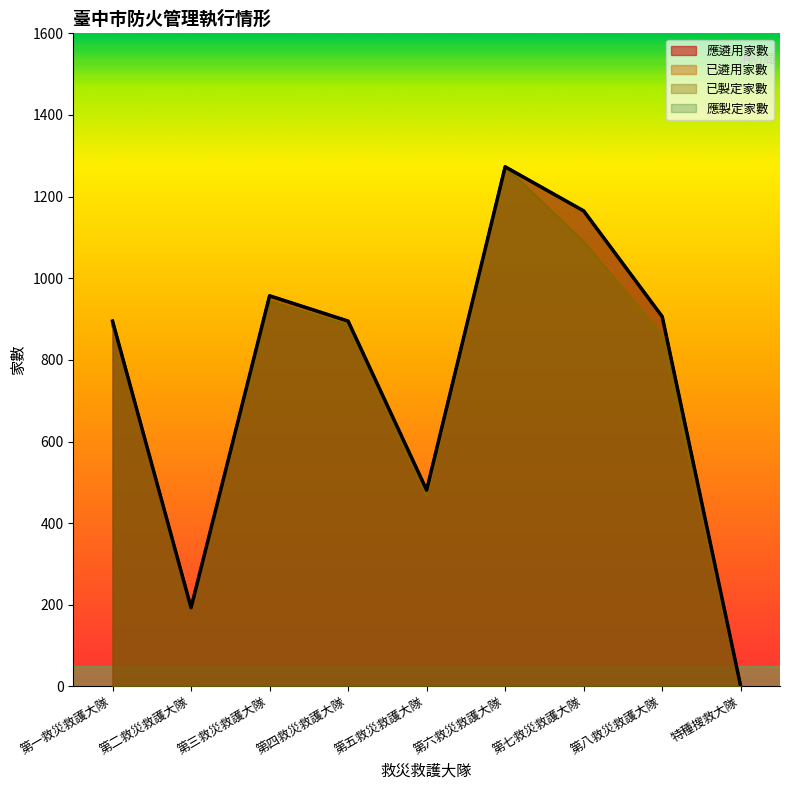

True or false: 應製定家數 and 已製定家數 intersect in this chart.

False